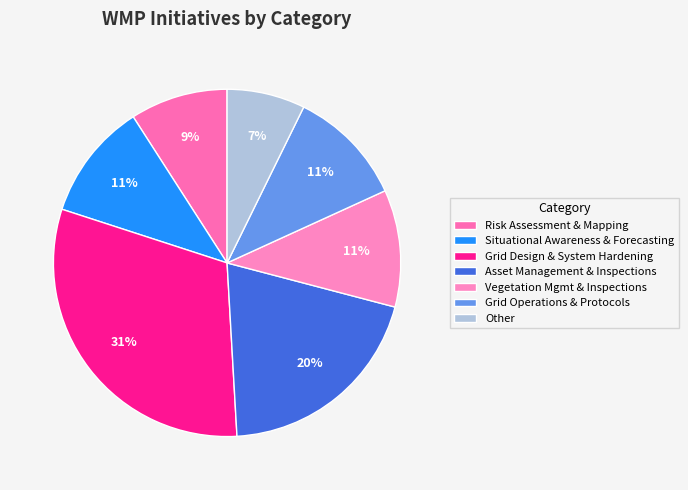

The Asset Management & Inspections slice represents 29% of the pie. True or false?

False